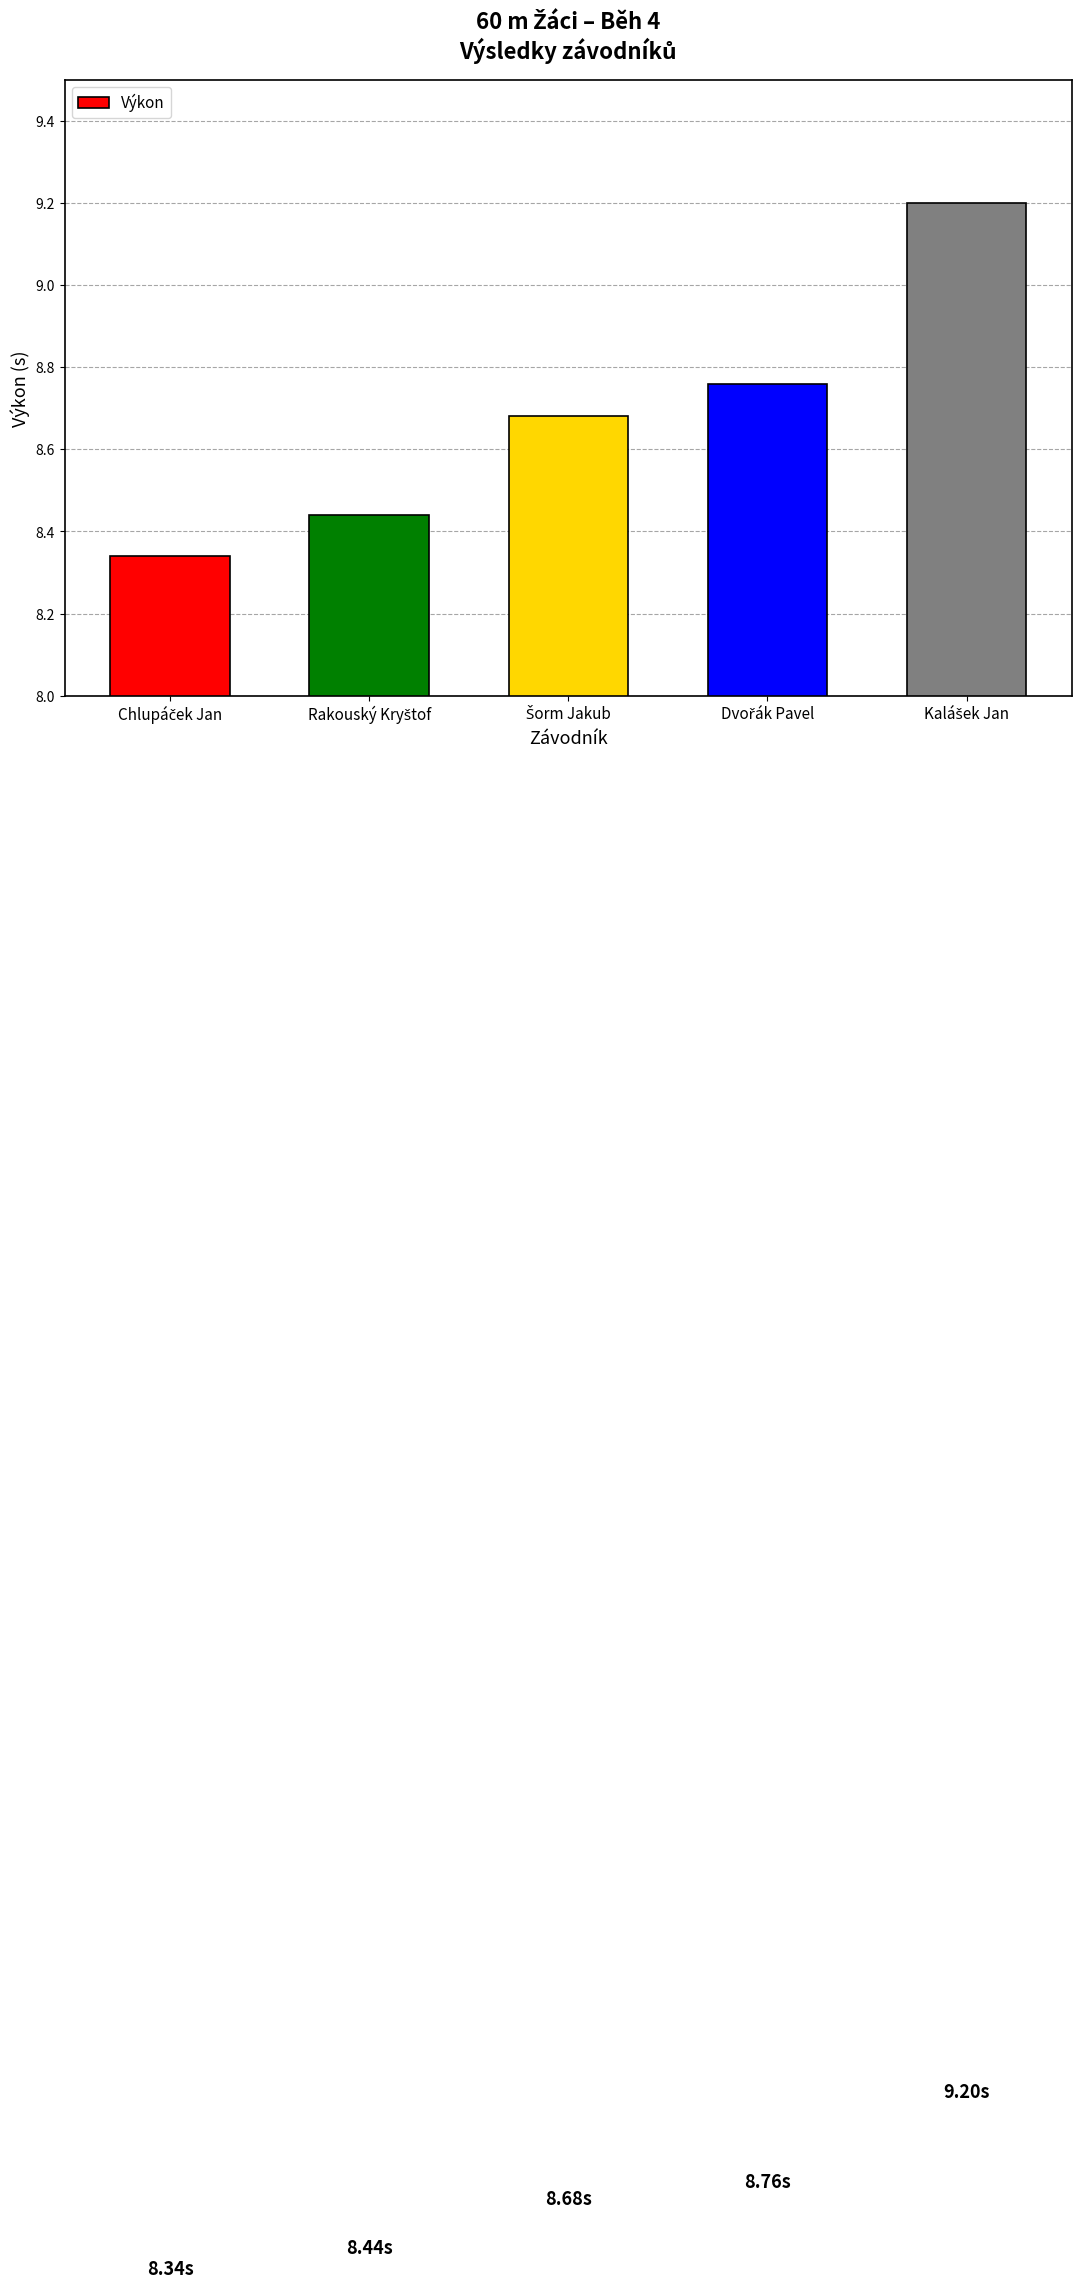

What is the sum of all values?

43.4